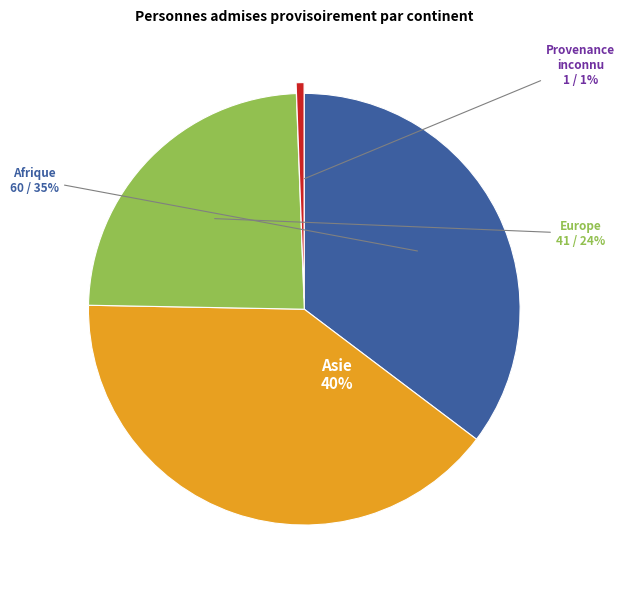

Is there a majority slice in this chart?

No